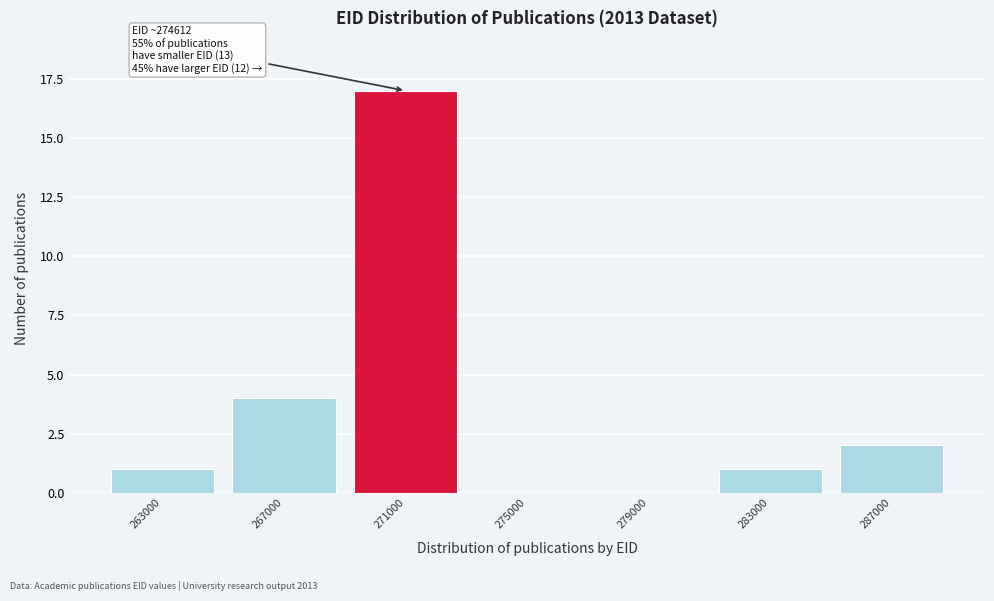

Reading right to left, extract all data points from this chart.

287000=2	283000=1	279000=0	275000=0	271000=17	267000=4	263000=1